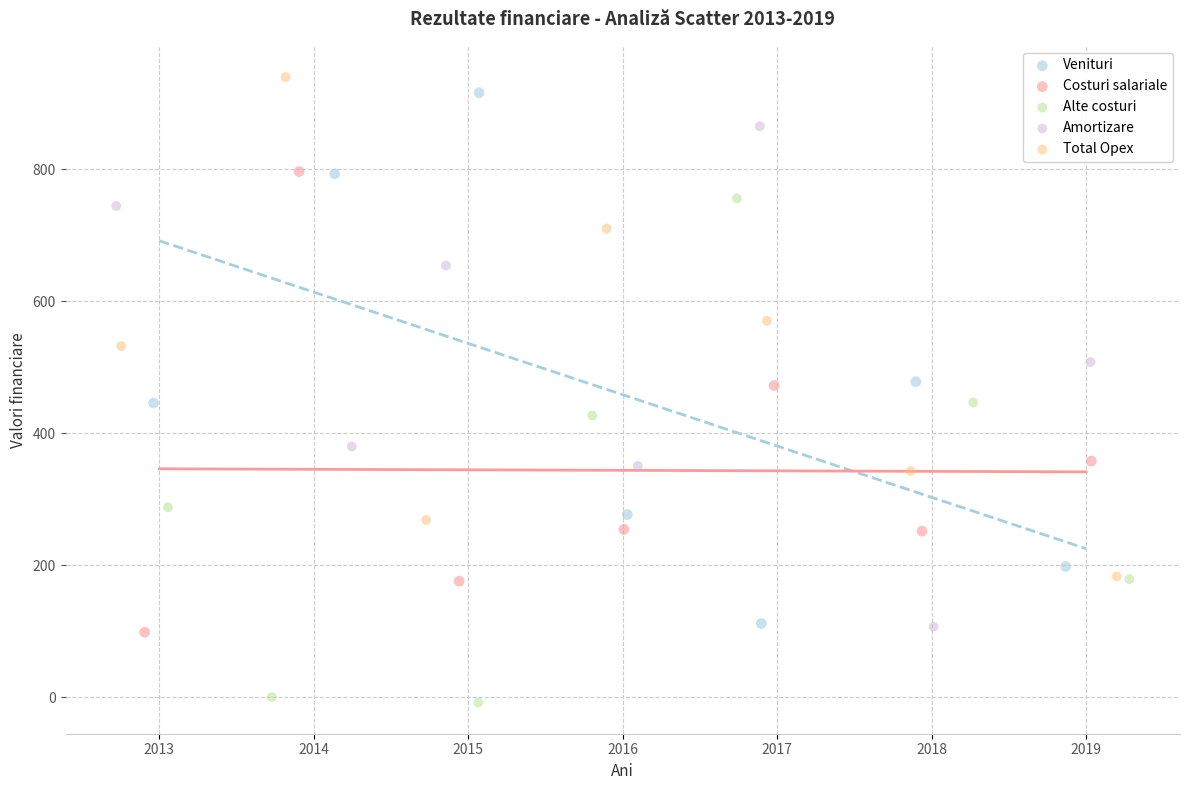

Which series reaches the minimum Y coordinate?

Alte costuri